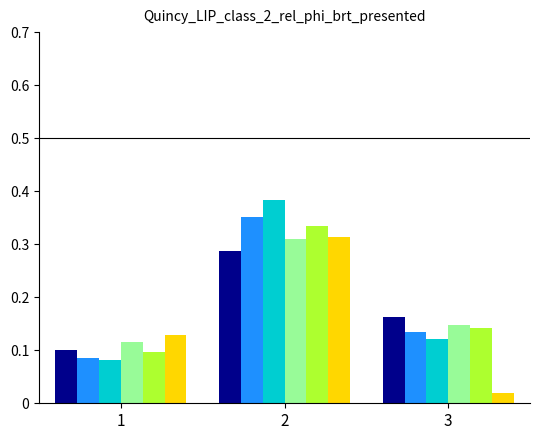

What is the total value across all series at 2?

2.0